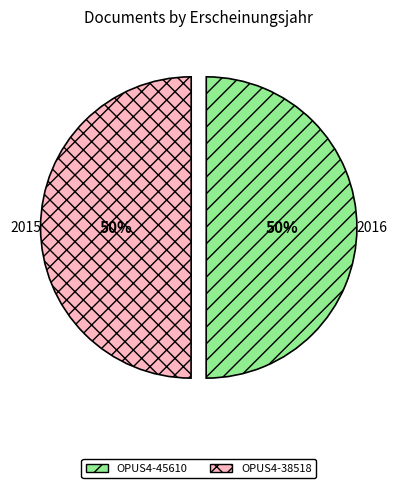

Approximately how many times larger is the value at OPUS4-38518 compared to OPUS4-45610?

1.0